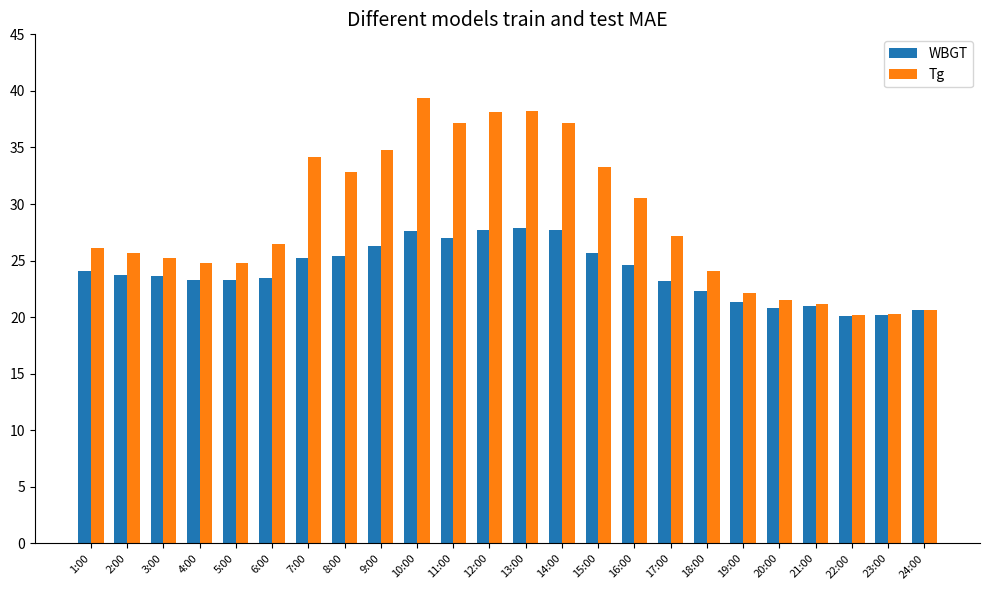

Which series has the largest total across all categories?

Tg